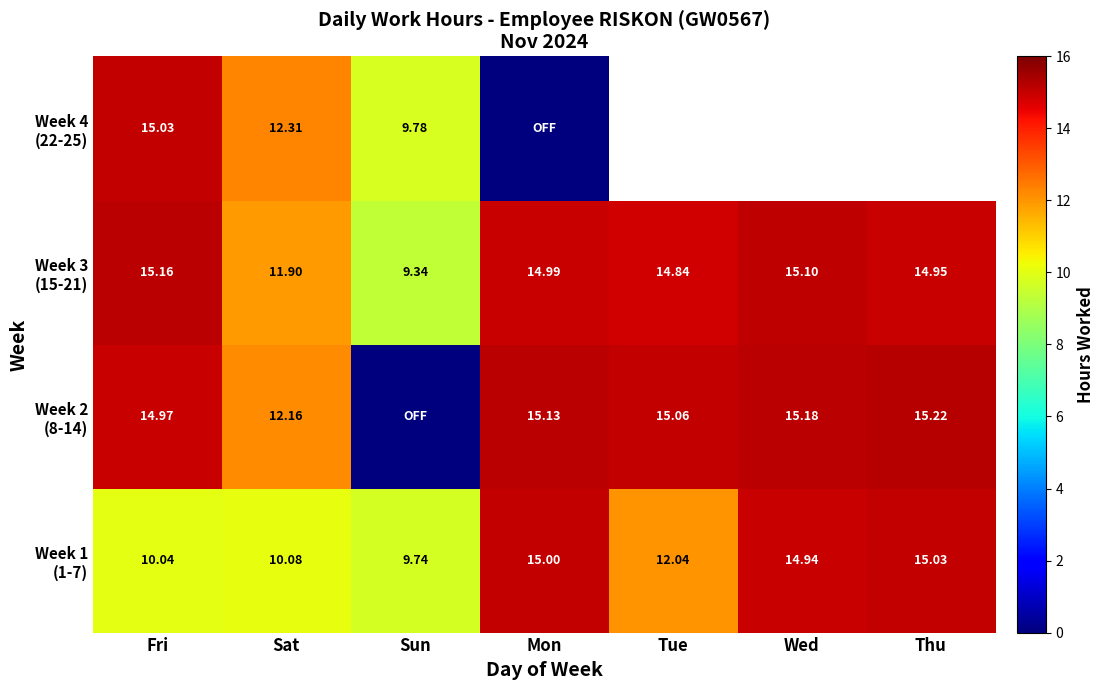

How many values in Week 2 (8-14) are above zero?

6